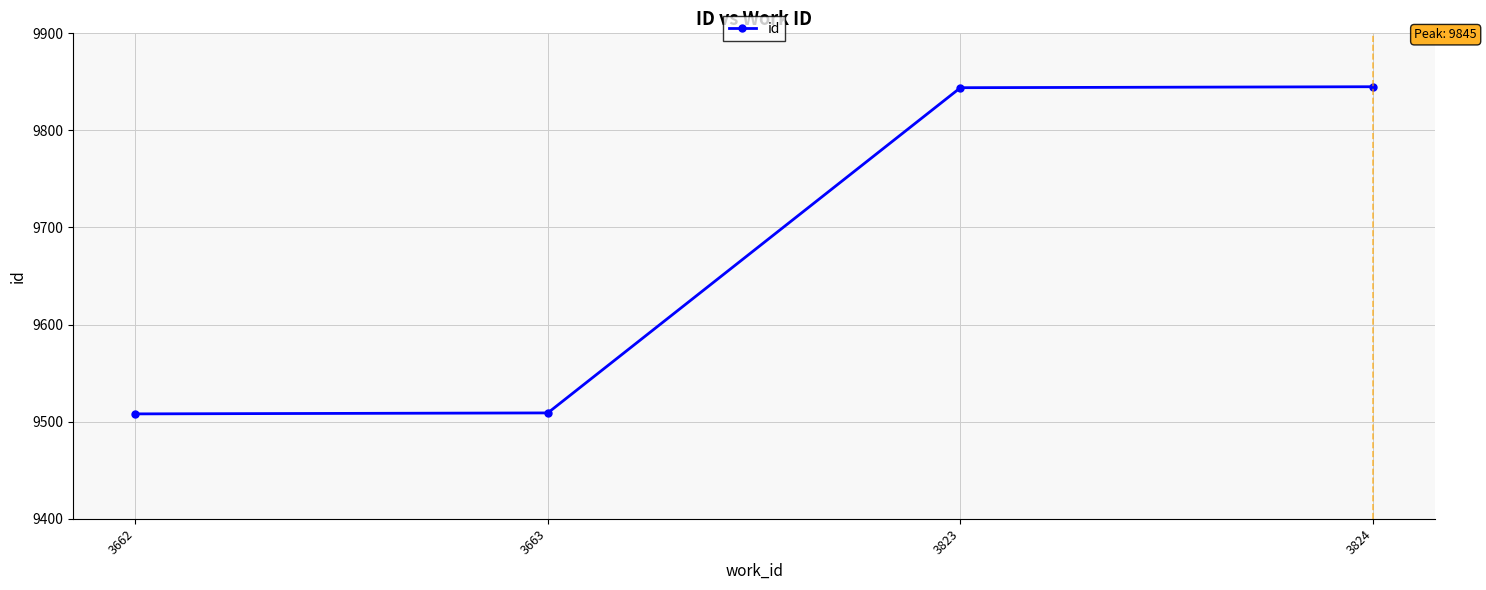

True or false: the data has more than 1 interior local peaks.

False